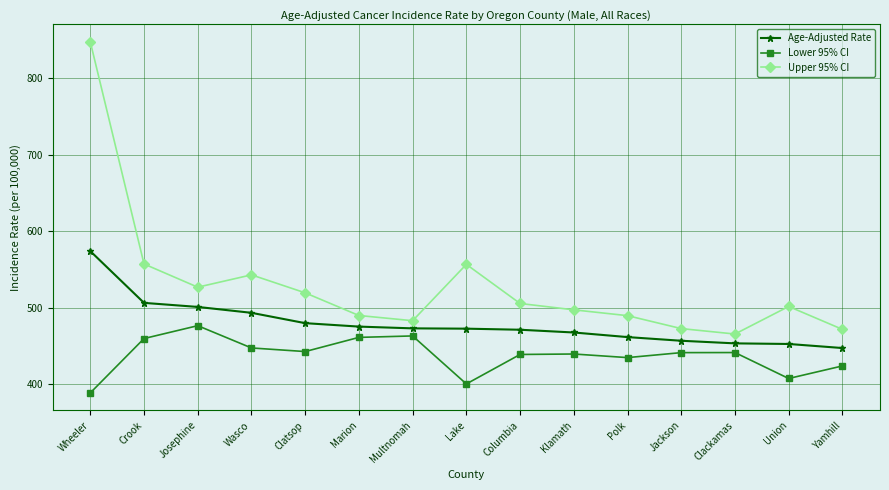

Rank the series by their maximum value, from highest to lowest.

Upper 95% CI, Age-Adjusted Rate, Lower 95% CI